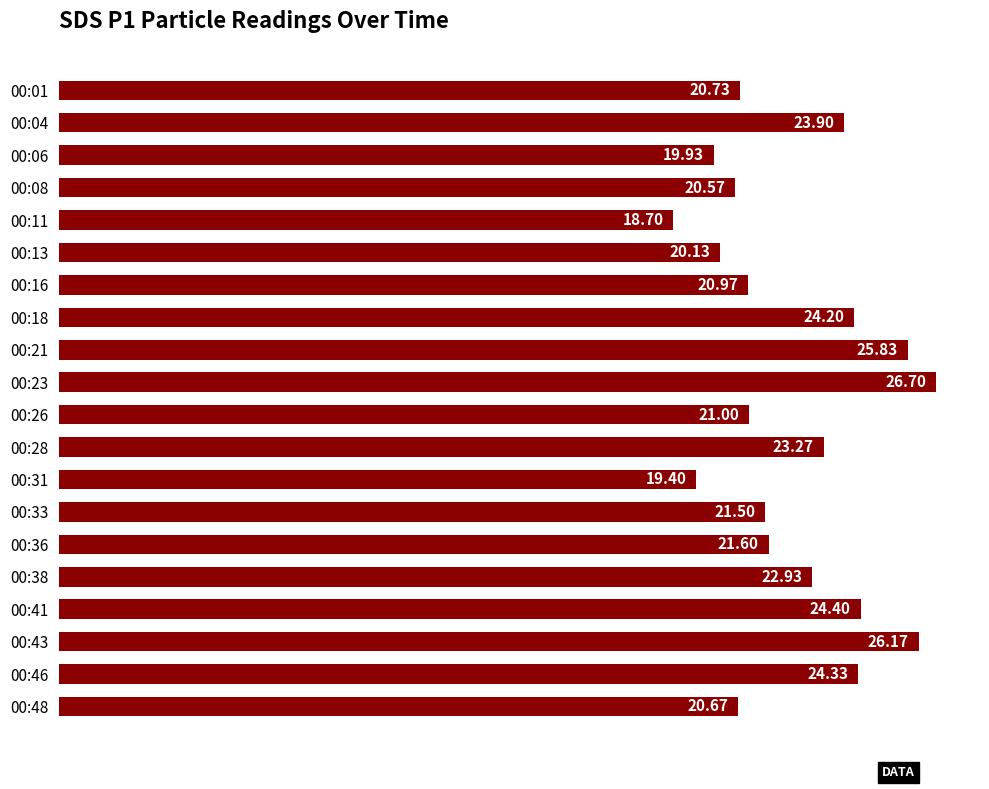

Which has a higher value, 00:16 or 00:11?

00:16